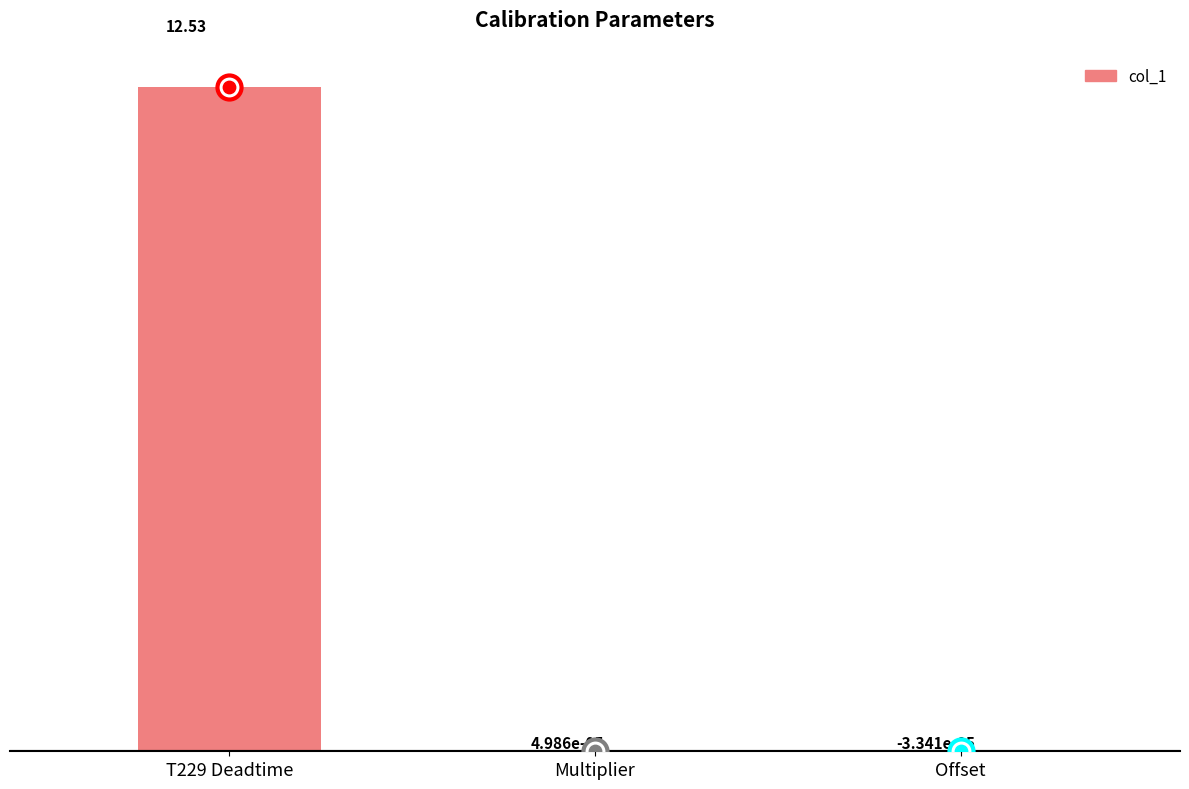

Between Offset and Multiplier, which is larger?

Multiplier